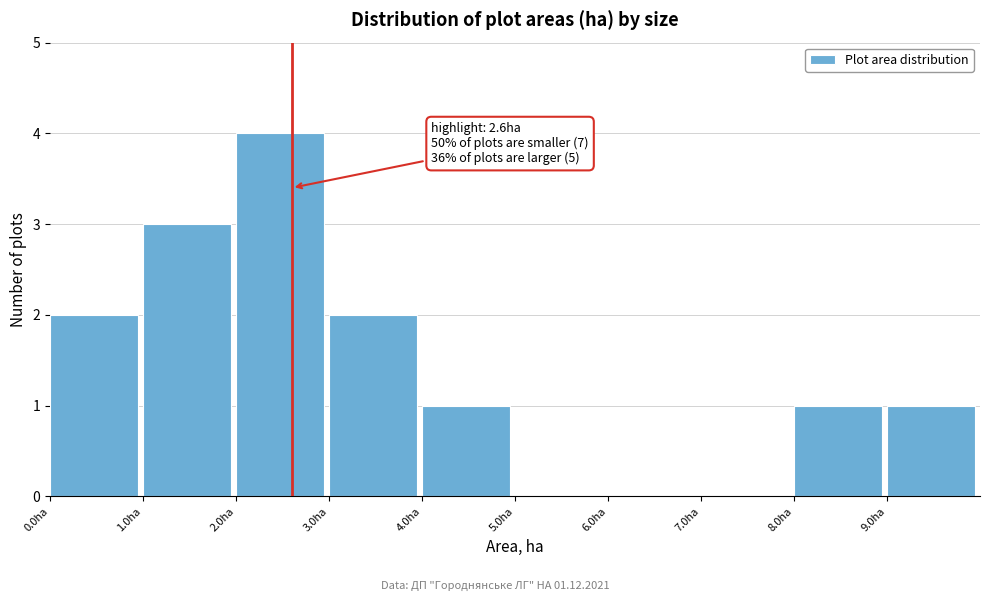

Which range on the x-axis has the tallest bar?

2 to 3